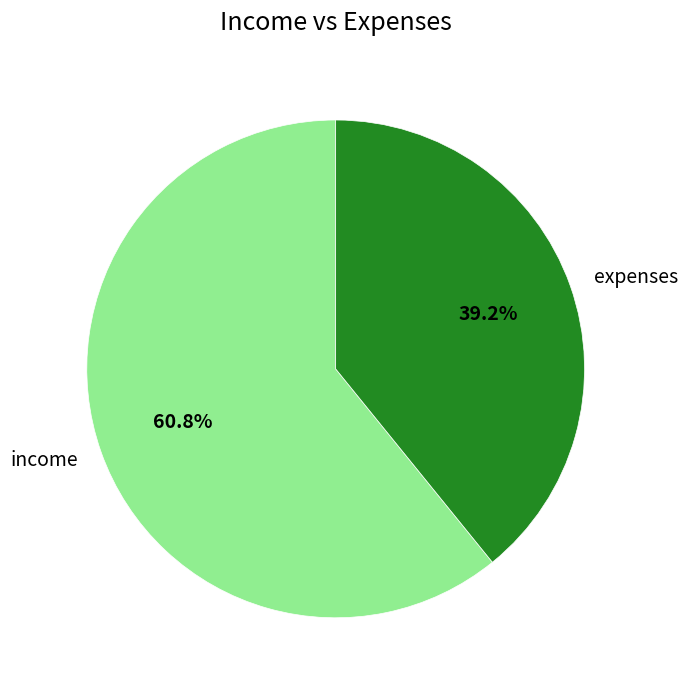

Between expenses and income, which is larger?

income